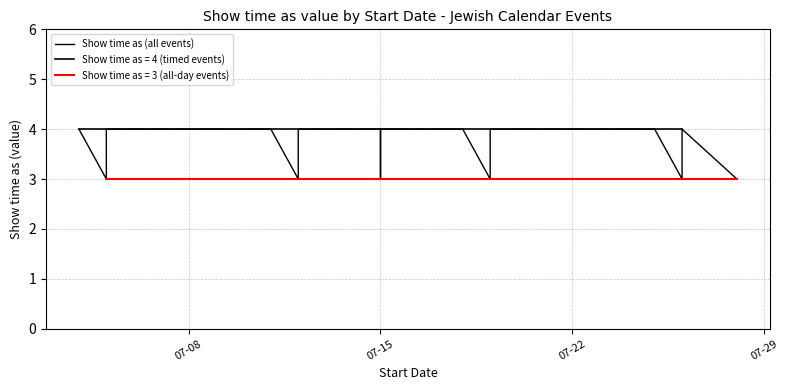

Where is the data nearest to the value 3?

07-15